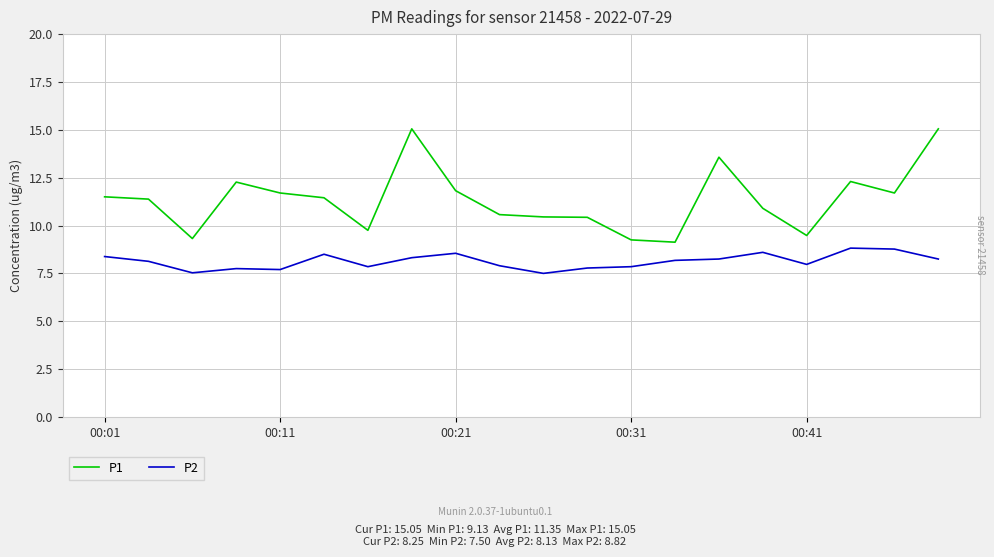

What is the difference between the maximum and minimum values in the P1 series?

5.9